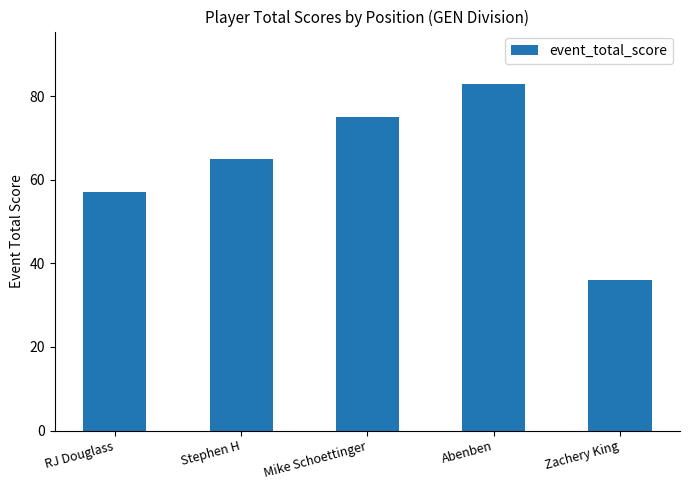

Approximately how many times larger is the value at RJ Douglass compared to Zachery King?

1.6